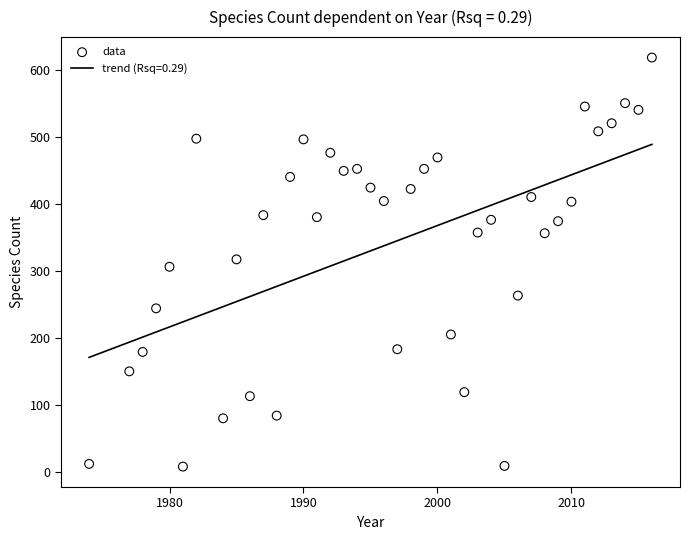

What is the range of X values (max minus min)?

42